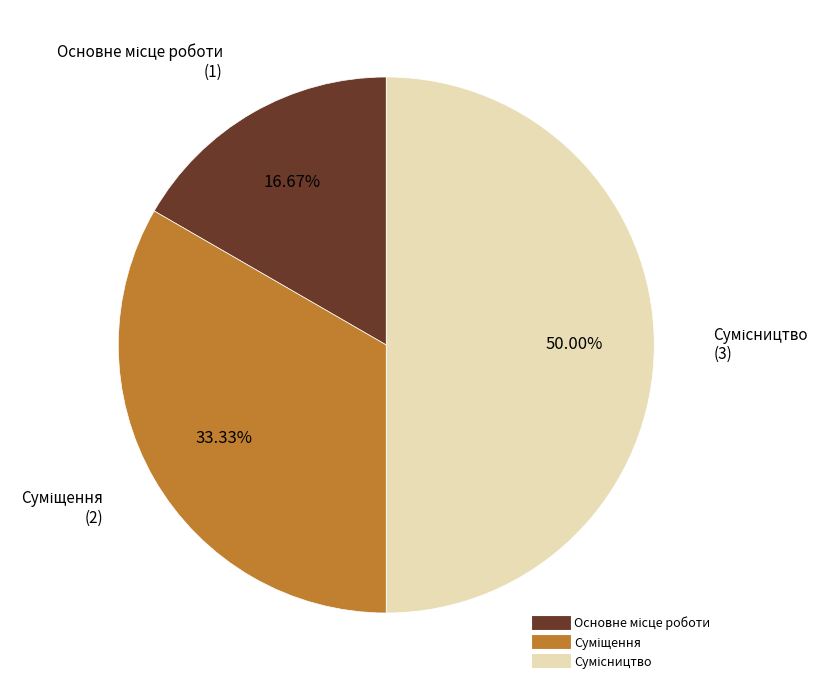

Which slice is the largest?

Сумісництво